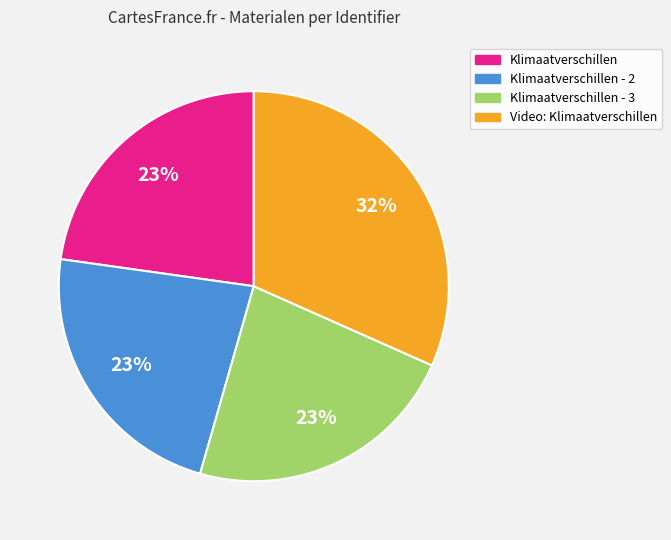

Is there a majority slice in this chart?

No